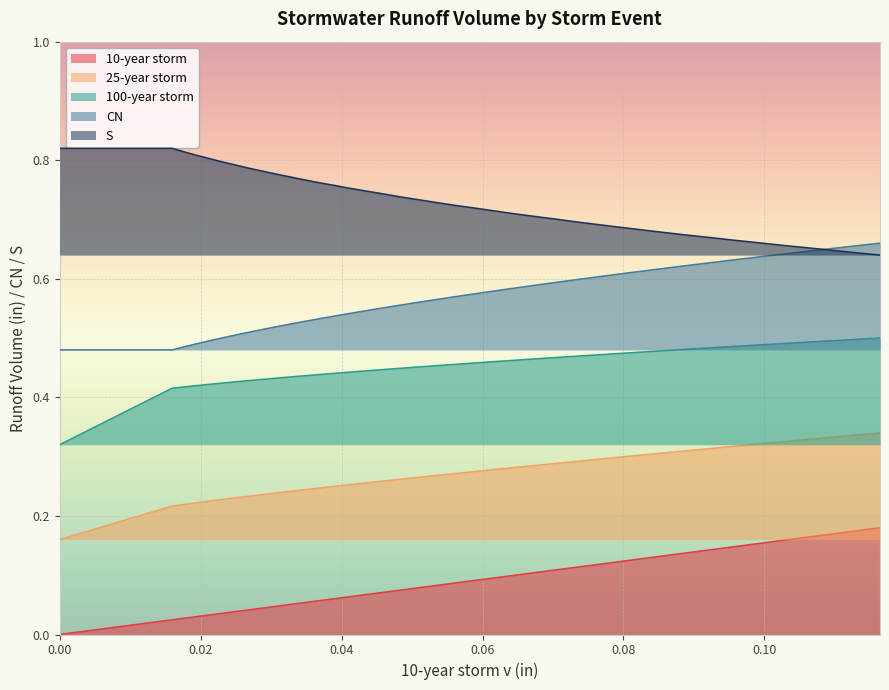

At how many categories does at least one series exceed 0?

40